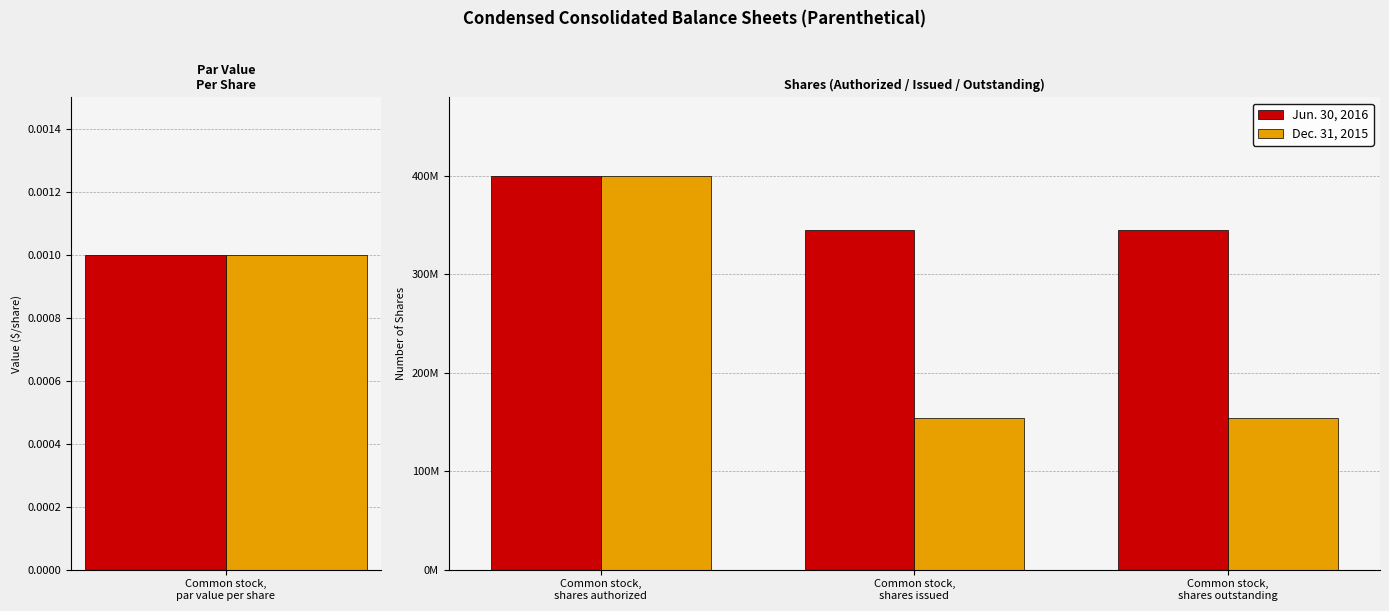

Between Common stock, shares issued and Common stock, shares outstanding, which series saw the biggest shift?

Jun. 30, 2016